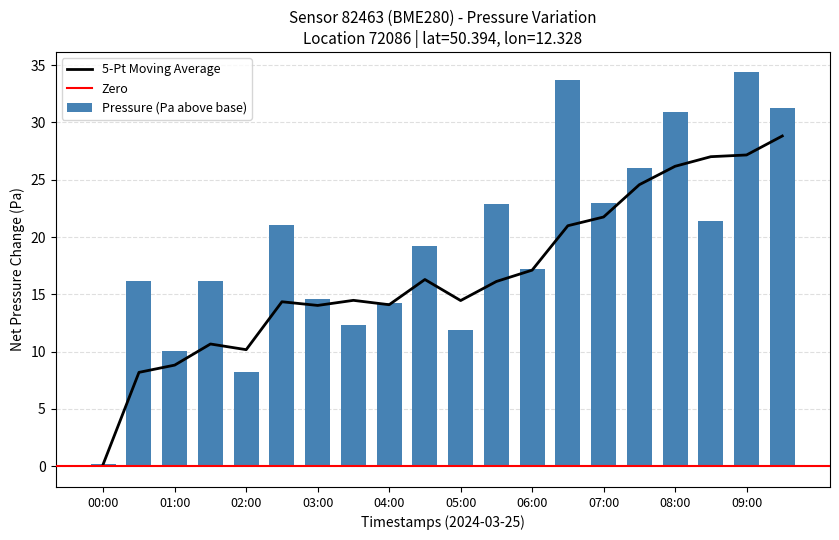

What is the smallest value displayed?

0.2